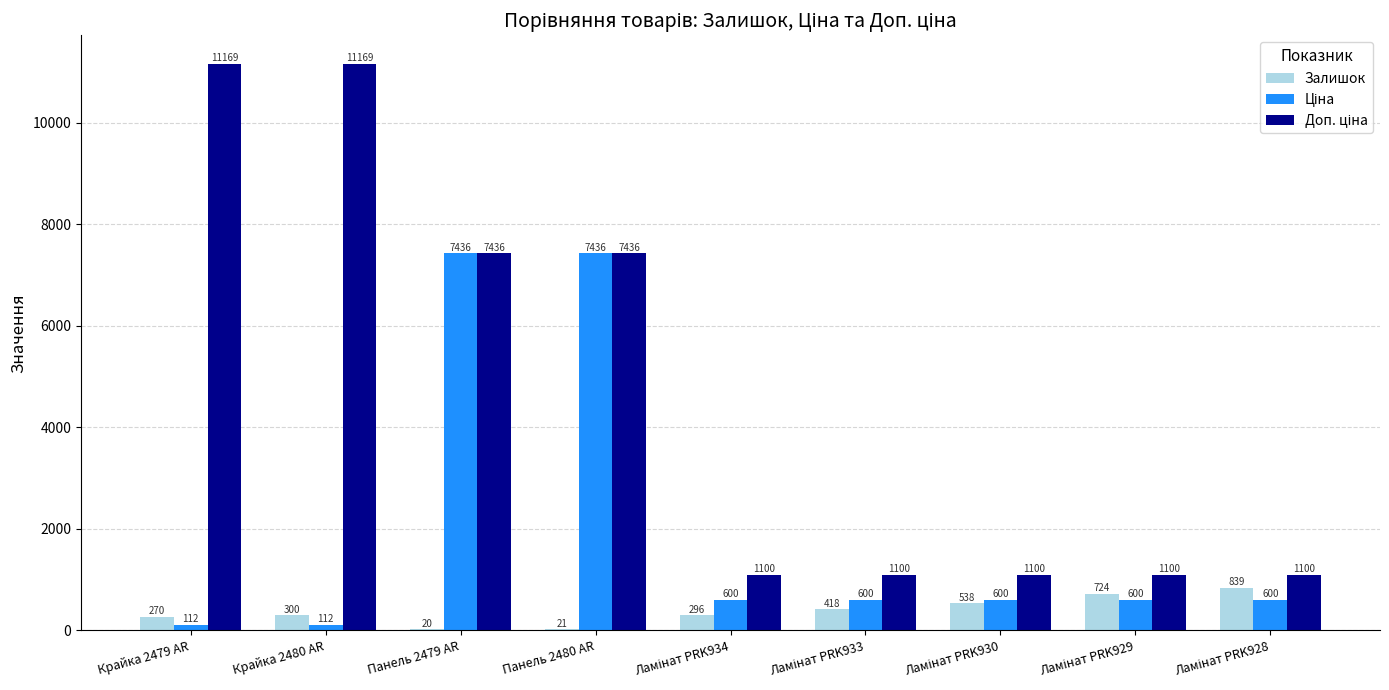

Is it true that Залишок equals 20.0 at Панель 2479 AR?

True